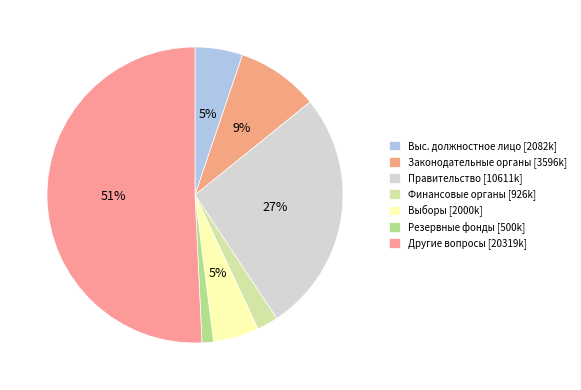

Rank the categories by value from lowest to highest.

Резервные фонды, Обеспечение деятельности финансовых органов, Обеспечение проведения выборов, Функционирование высшего должностного лица, Функционирование законодательных органов, Функционирование Правительства, Другие общегосударственные вопросы